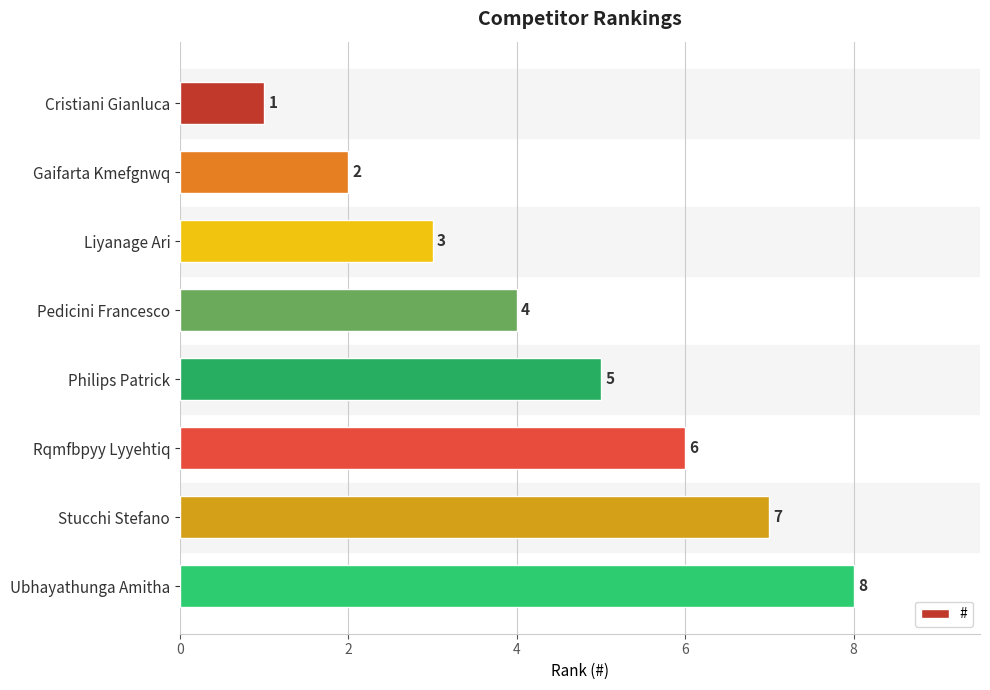

Which has a higher value, Stucchi Stefano or Liyanage Ari?

Stucchi Stefano